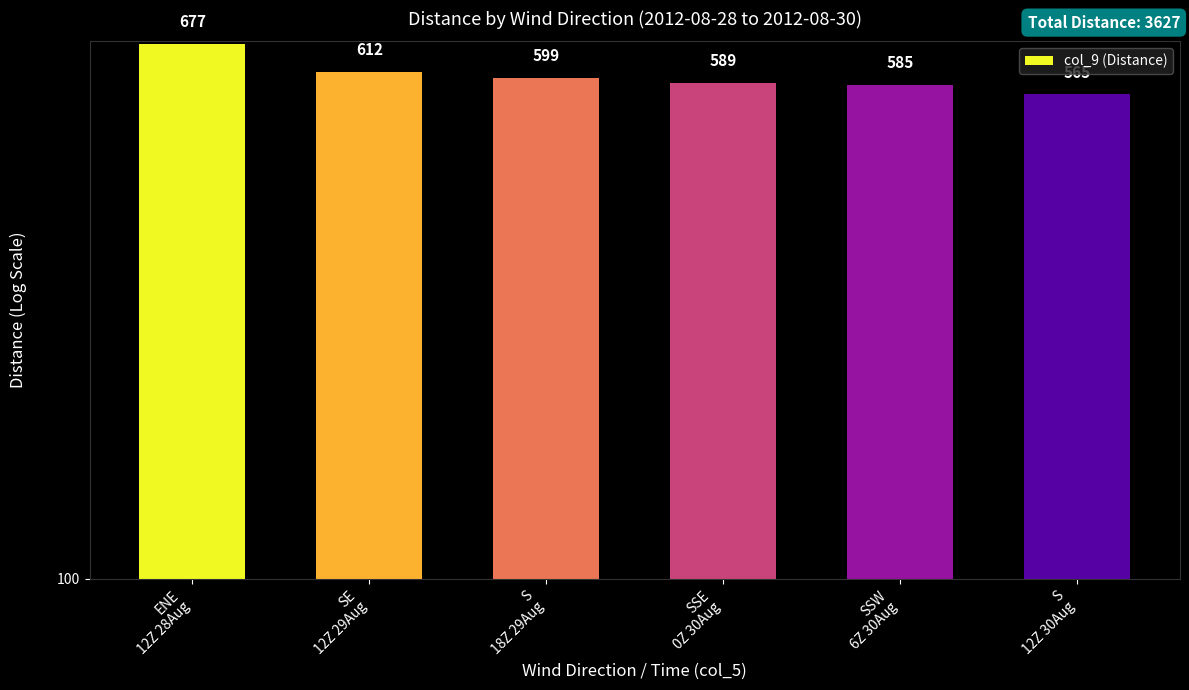

Are the bars grouped side by side (vs. stacked)?

No